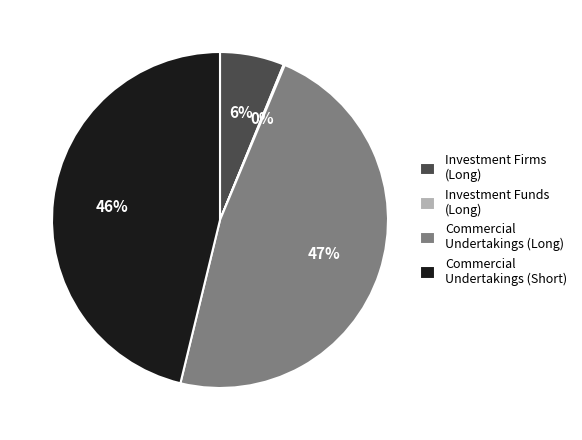

Is Commercial Undertakings (Short) the majority of the pie?

No